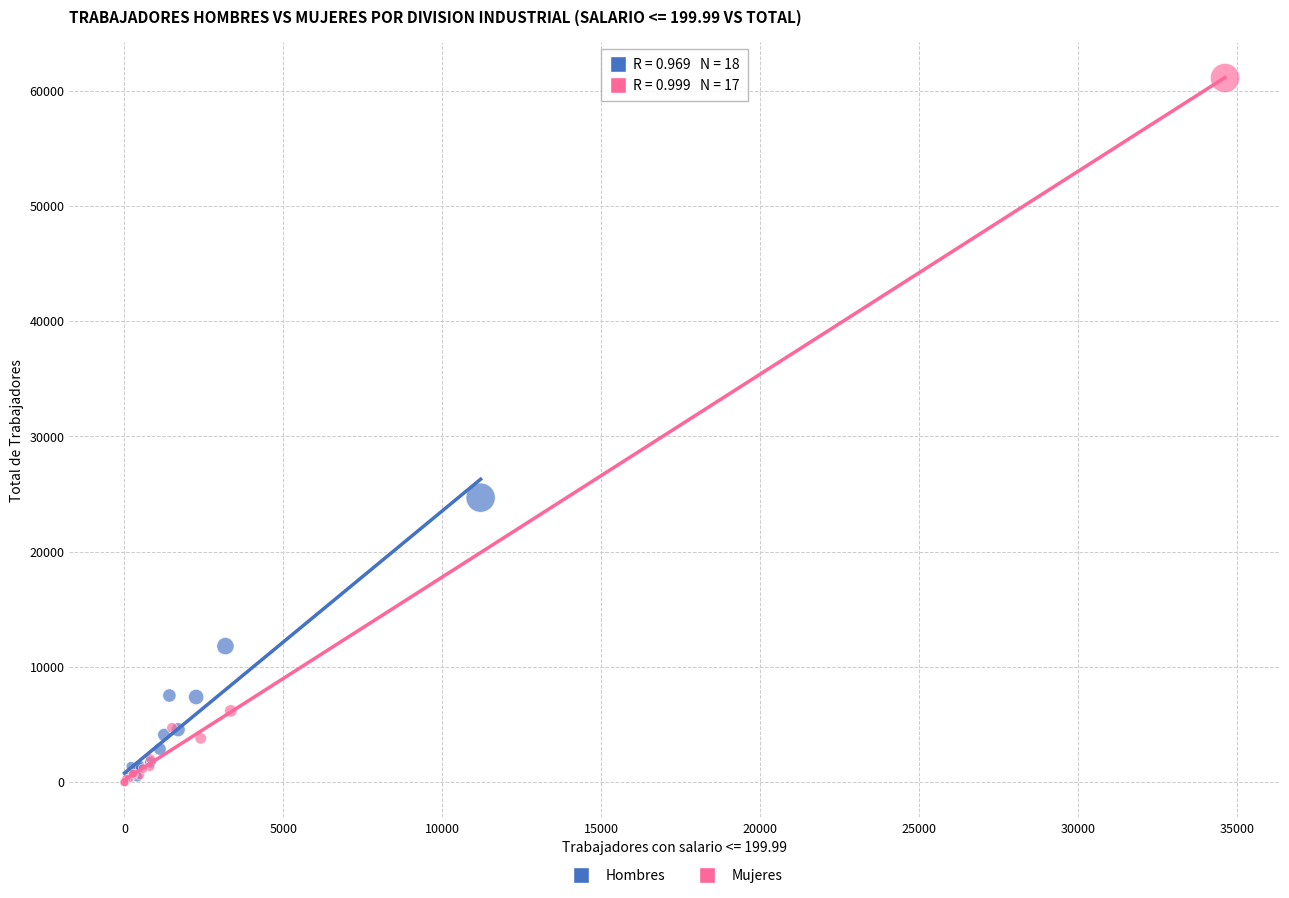

Which series reaches the maximum Y coordinate?

Mujeres